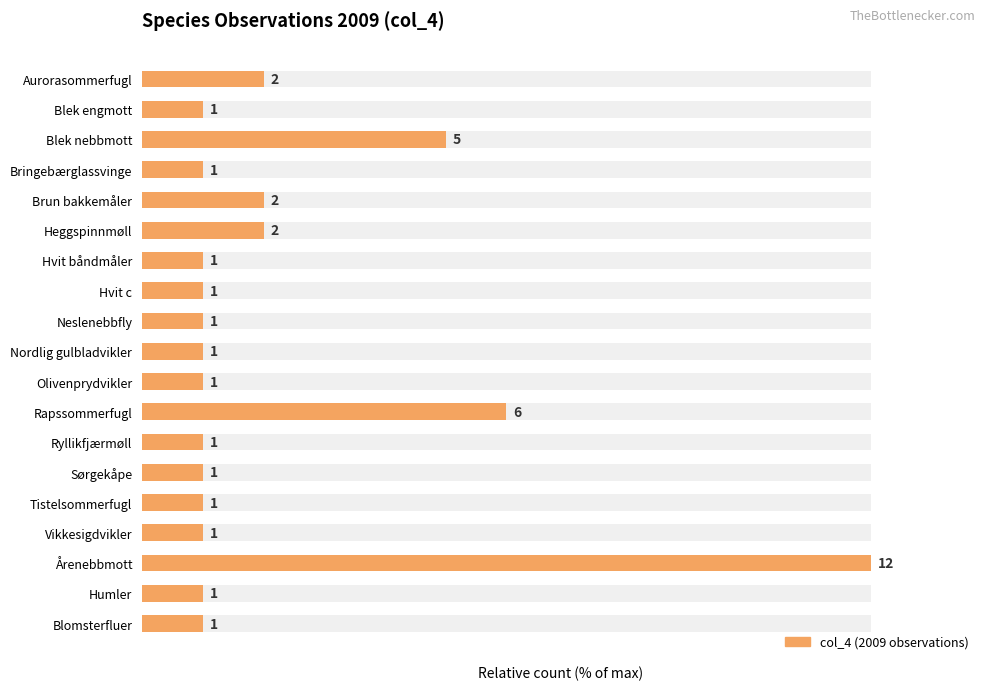

Reading left to right, list all the values displayed in this chart.

16.7	8.3	41.7	8.3	16.7	16.7	8.3	8.3	8.3	8.3	8.3	50.0	8.3	8.3	8.3	8.3	100.0	8.3	8.3